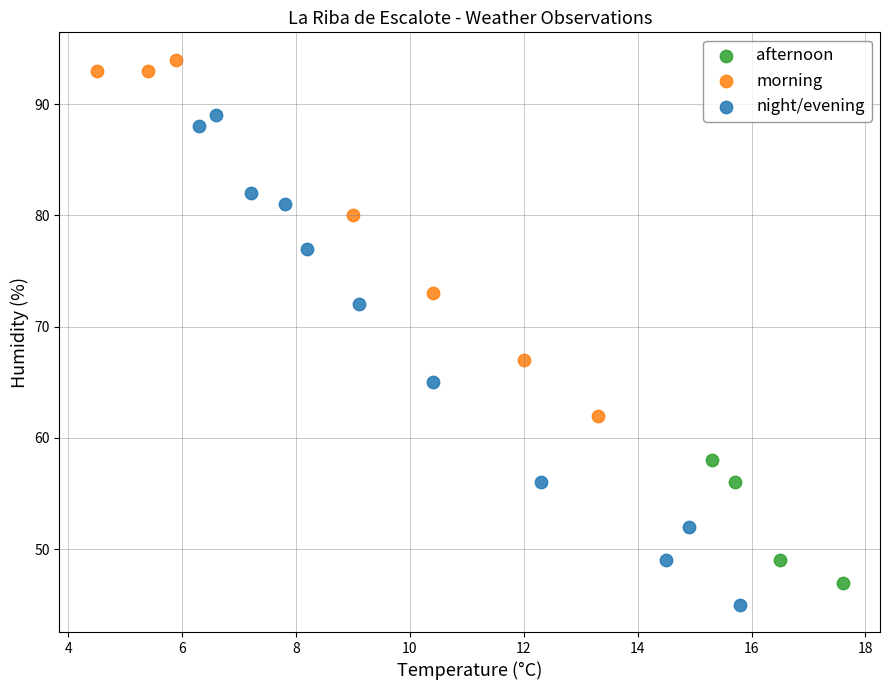

Which series contains the highest Y value?

morning